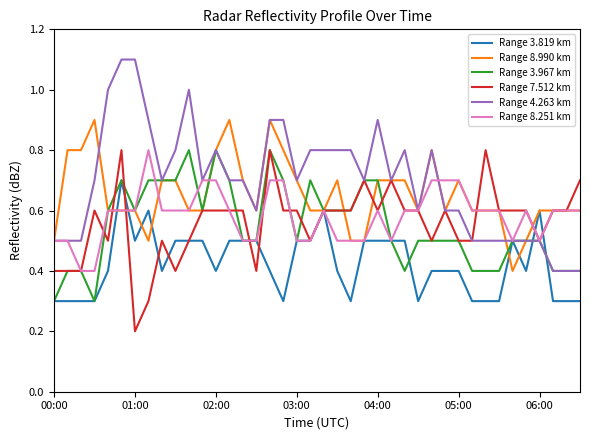

What is the maximum value shown in the chart?

1.1